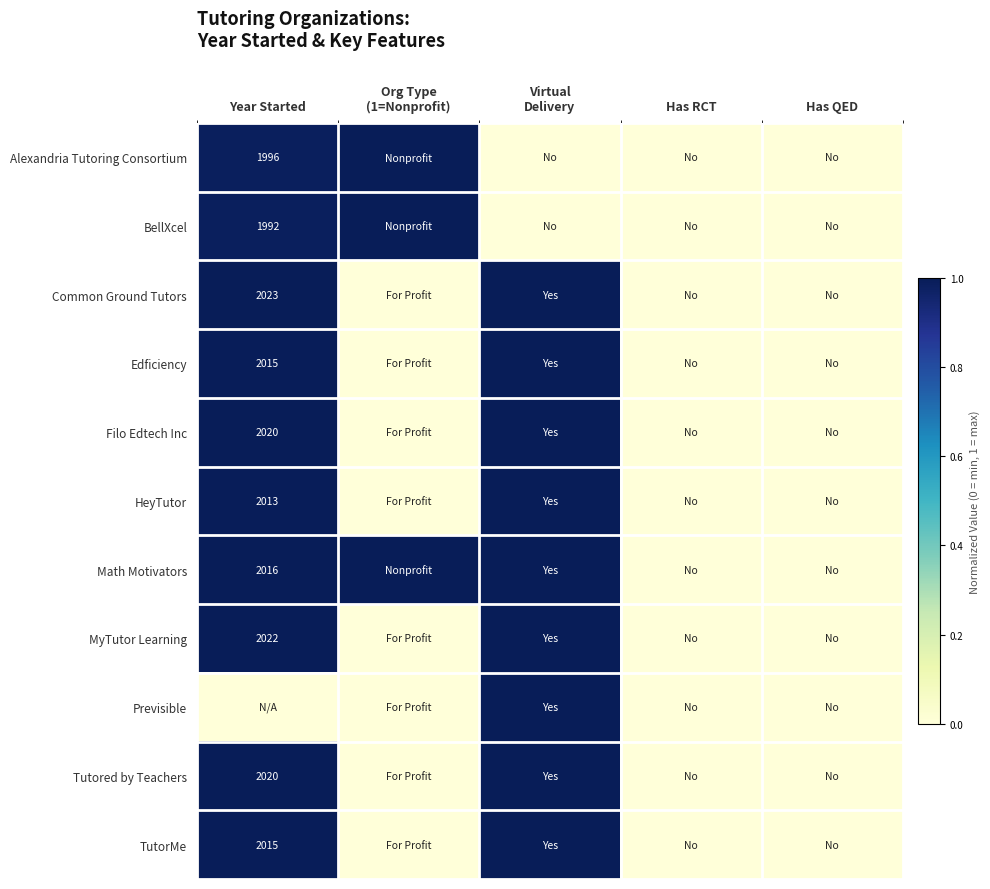

The Filo Edtech Inc series shows 0.7 at Year Started. True or false?

False